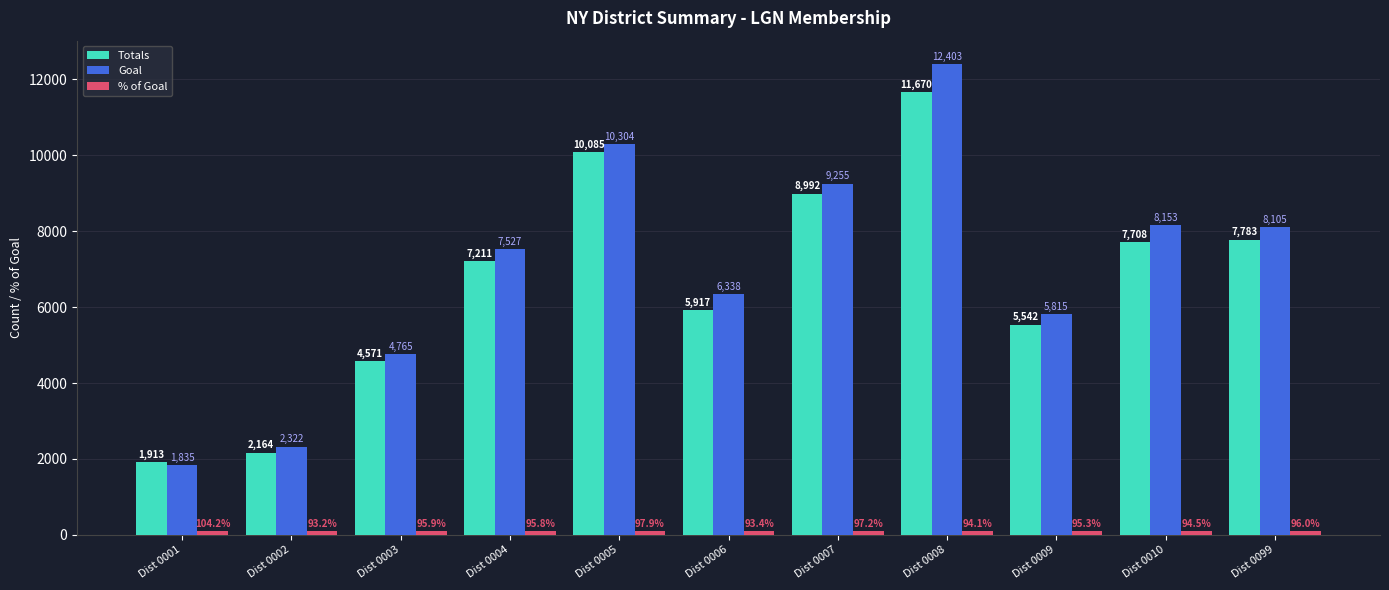

Which series changed the most between Dist 0005 and Dist 0009?

Totals